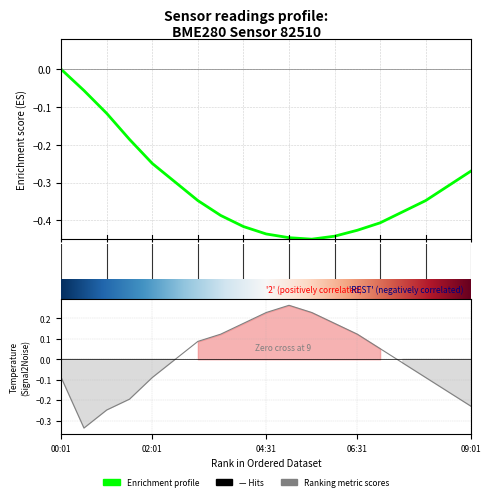

The value of temperature at 08:01 is -0.1. True or false?

False